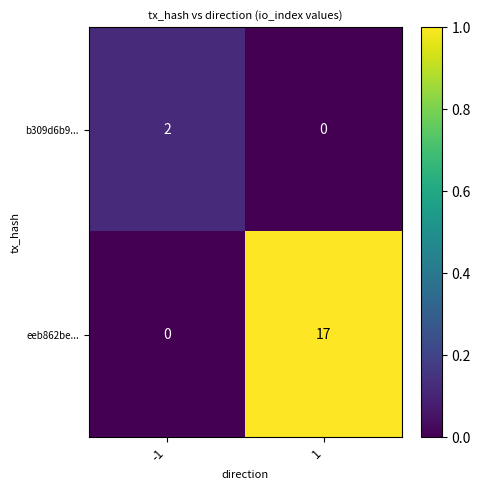

What is the maximum value shown in the chart?

17